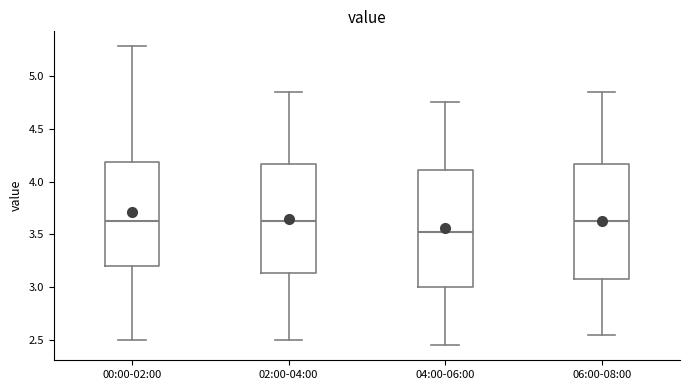

Which box has the lowest median line?

04:00-06:00